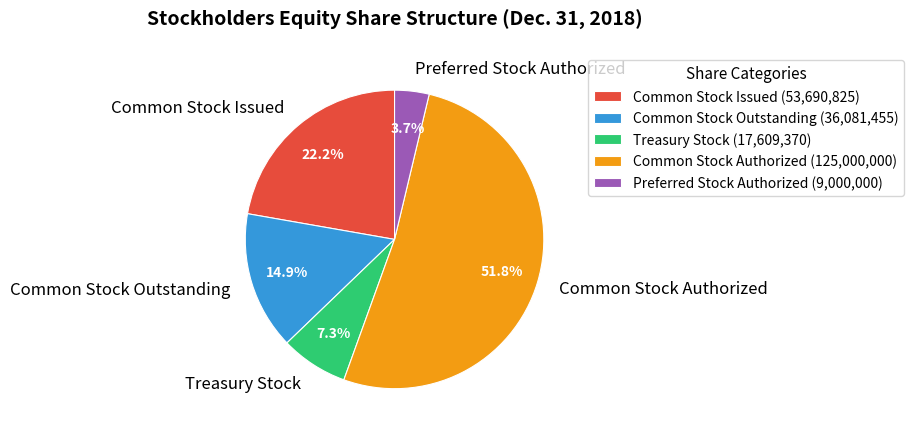

True or false: Common Stock Outstanding accounts for 1% of the total.

False